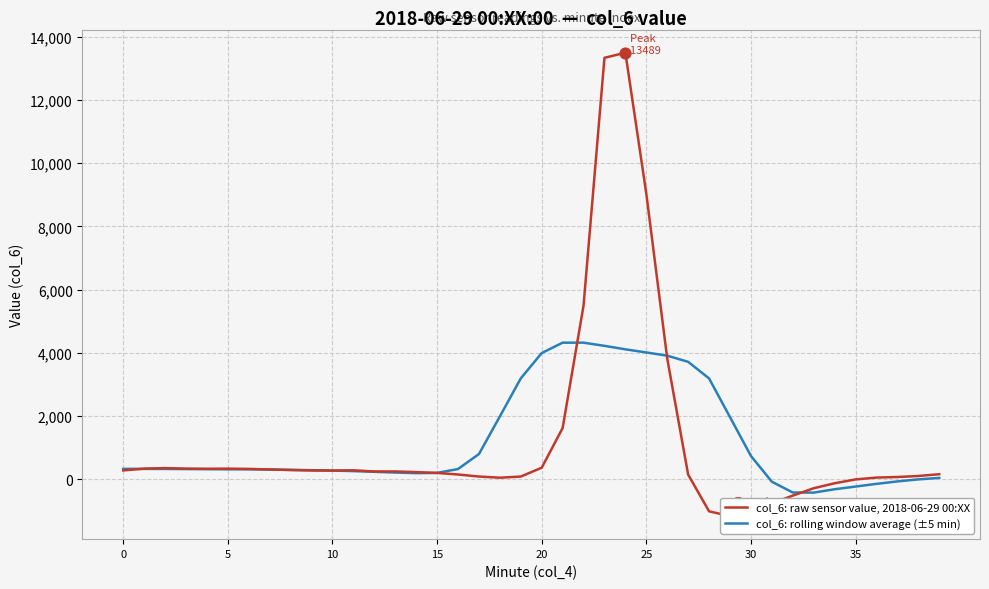

What are all the series names shown in the legend?

col_6: raw sensor value, 2018-06-29 00:XX, col_6: rolling window average (±5 min)